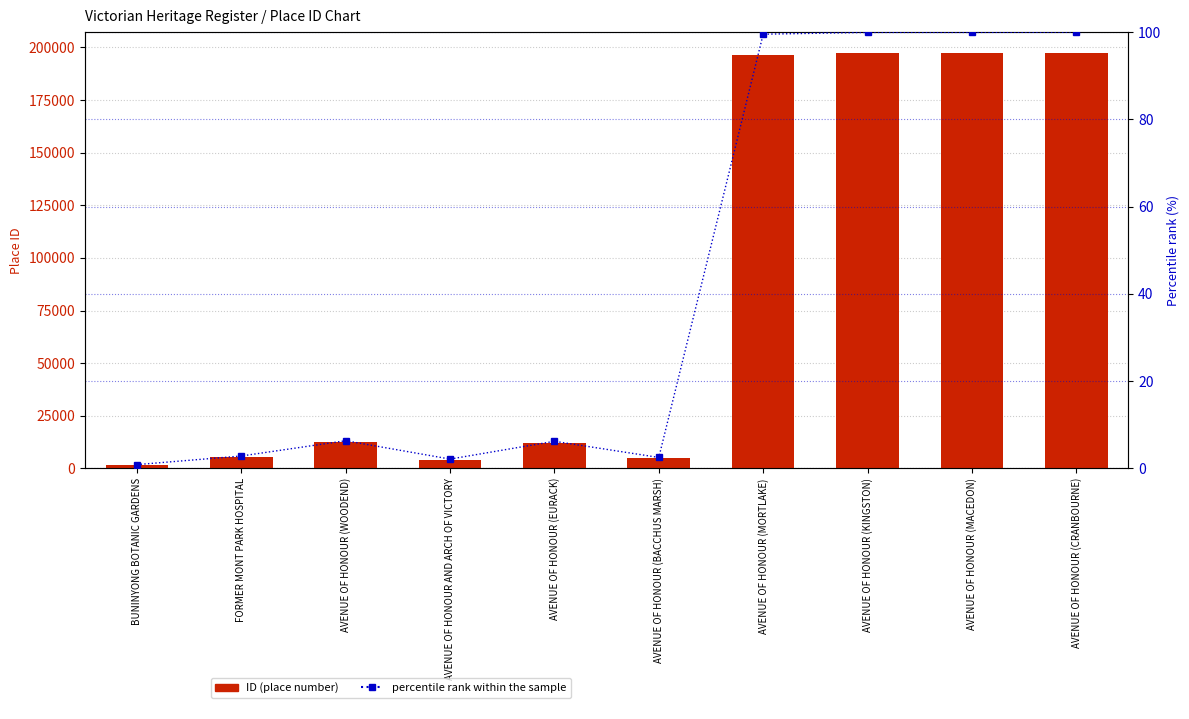

Where is ID nearest to the value 99574?

AVENUE OF HONOUR (WOODEND)